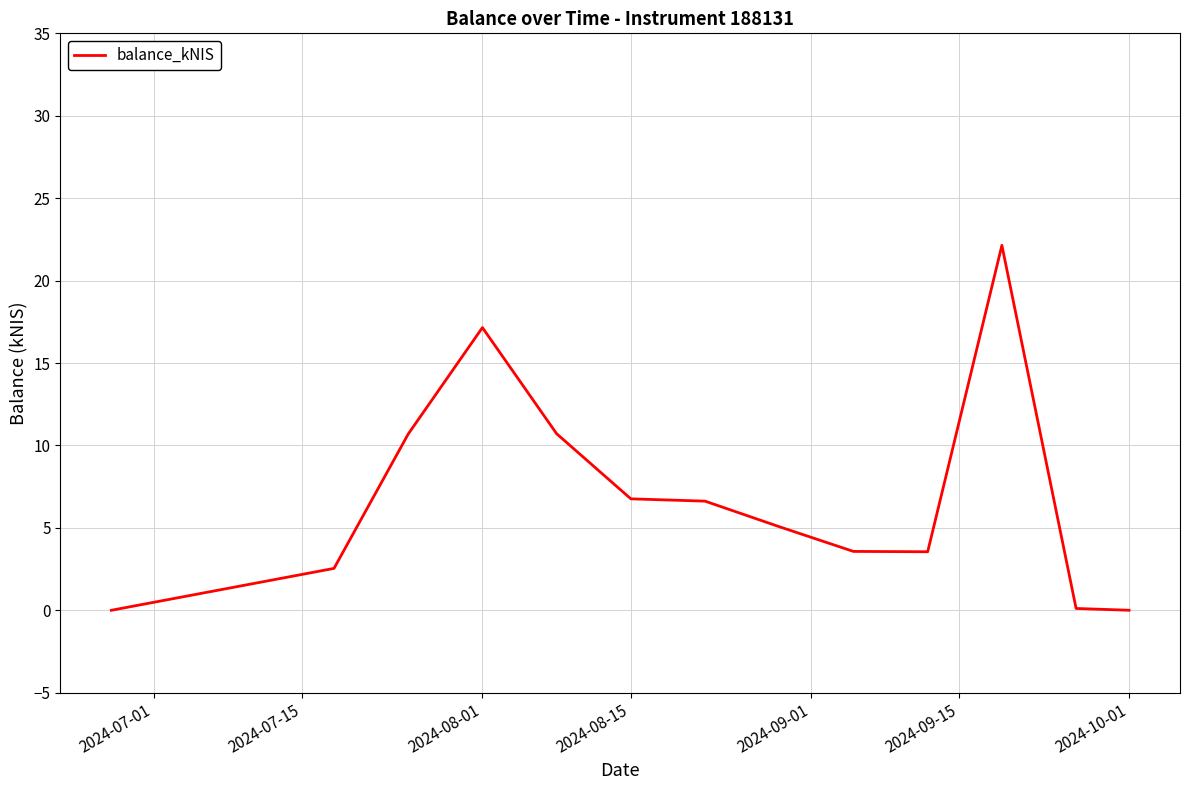

Does the chart have visible grid lines?

Yes